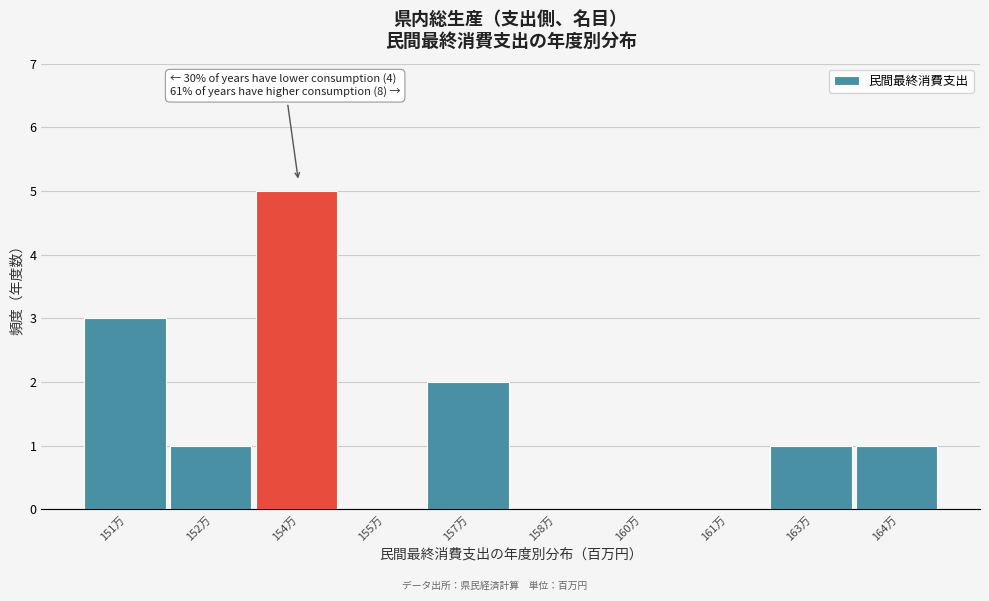

Reading left to right, extract all data points from this chart.

151万=3	152万=1	154万=5	155万=0	157万=2	158万=0	160万=0	161万=0	163万=1	164万=1